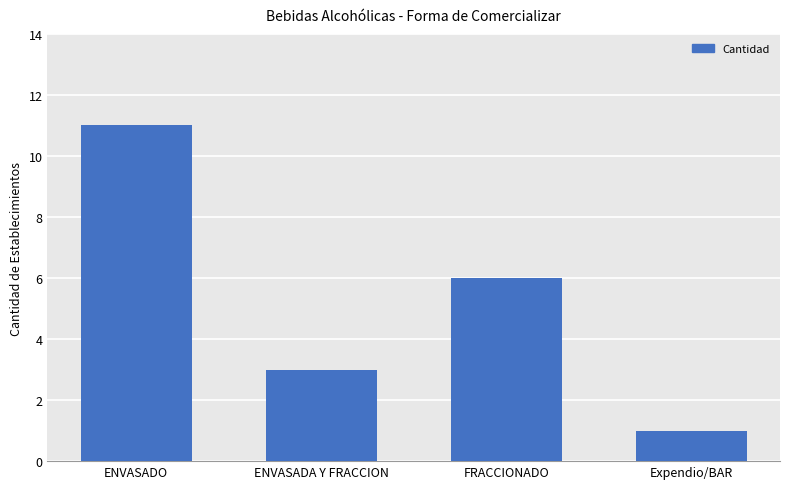

Does the chart contain stacked bars?

No